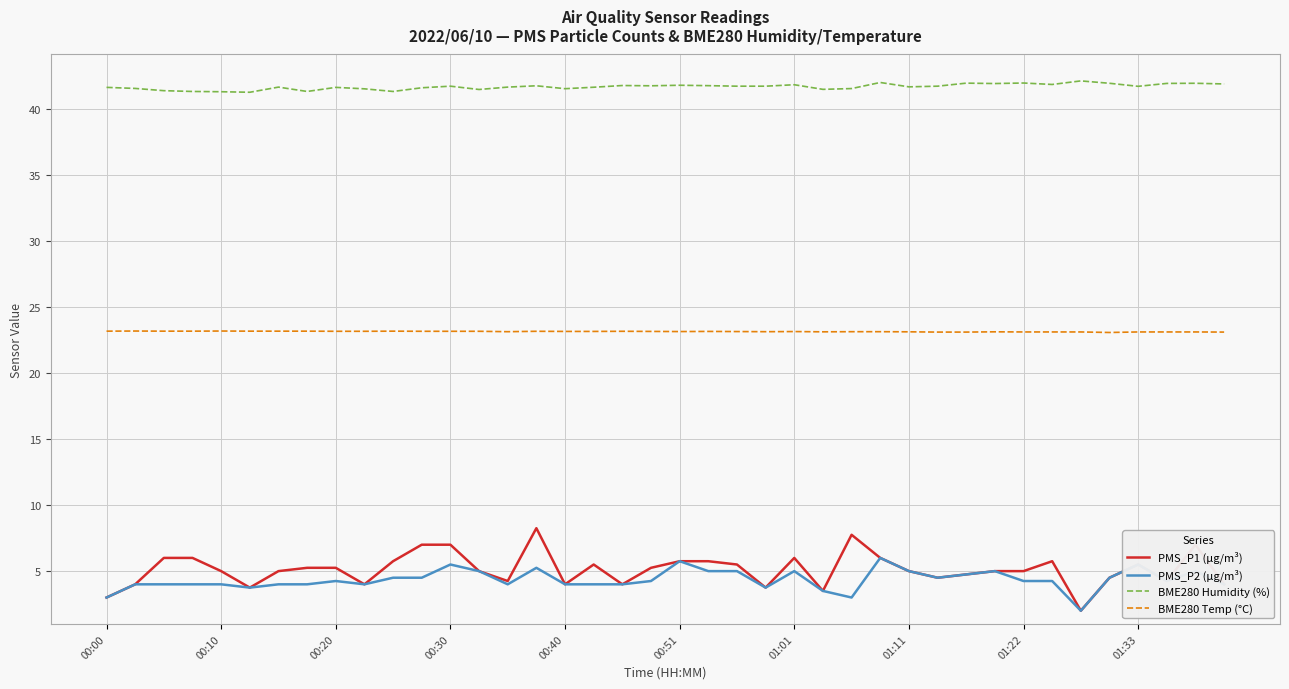

Which series has the largest range (max minus min)?

PMS_P1 (µg/m³)